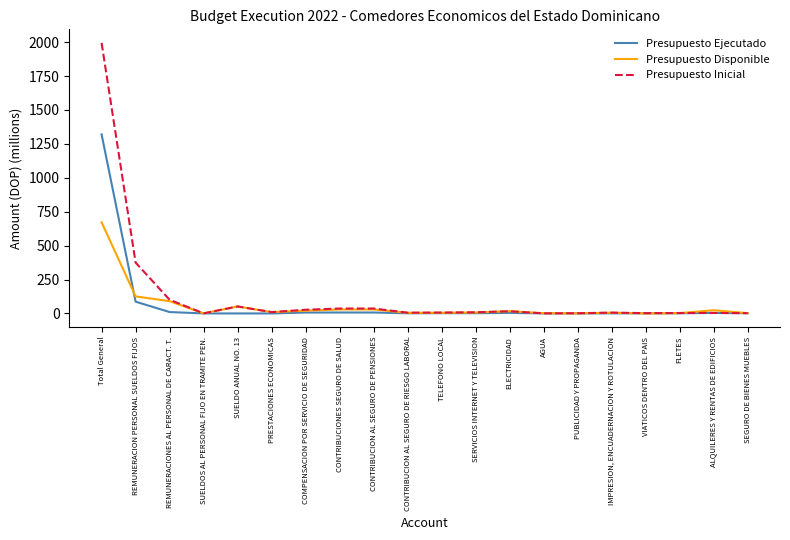

Which series has the largest range (max minus min)?

Presupuesto Inicial